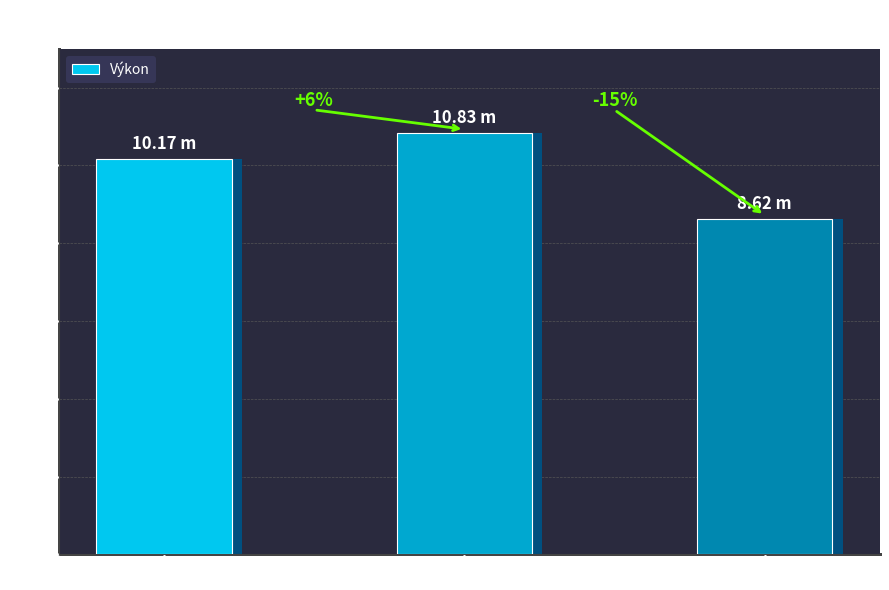

What is the change in value from Petrulák Michal to Pauer František?

-2.2